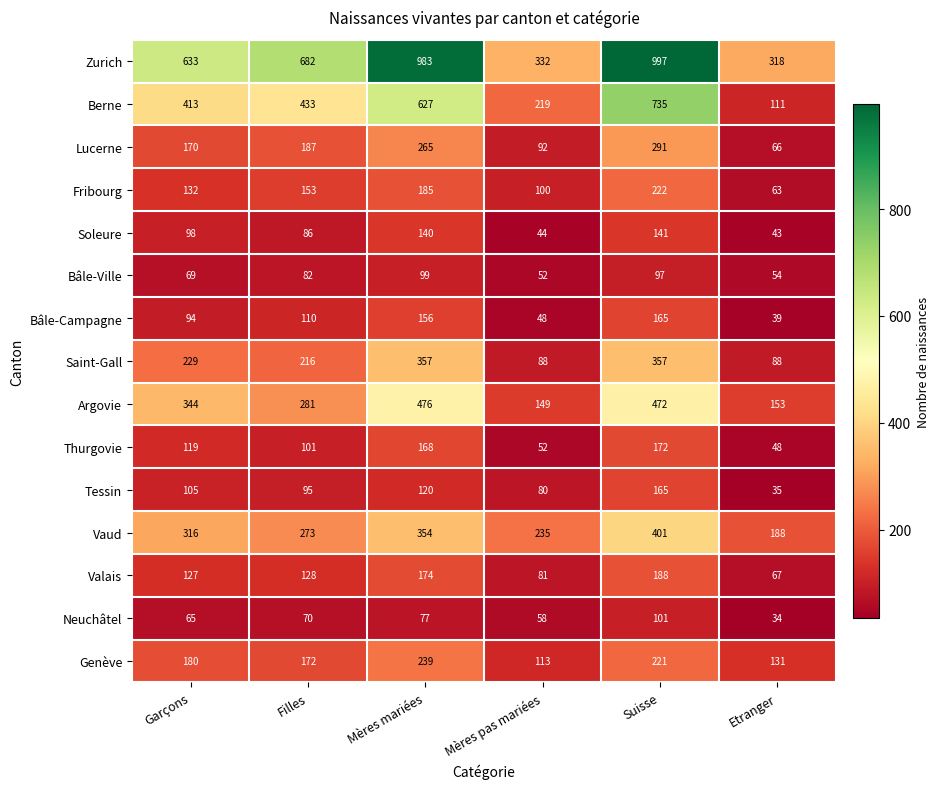

How many data points in Thurgovie are less than 119?

3